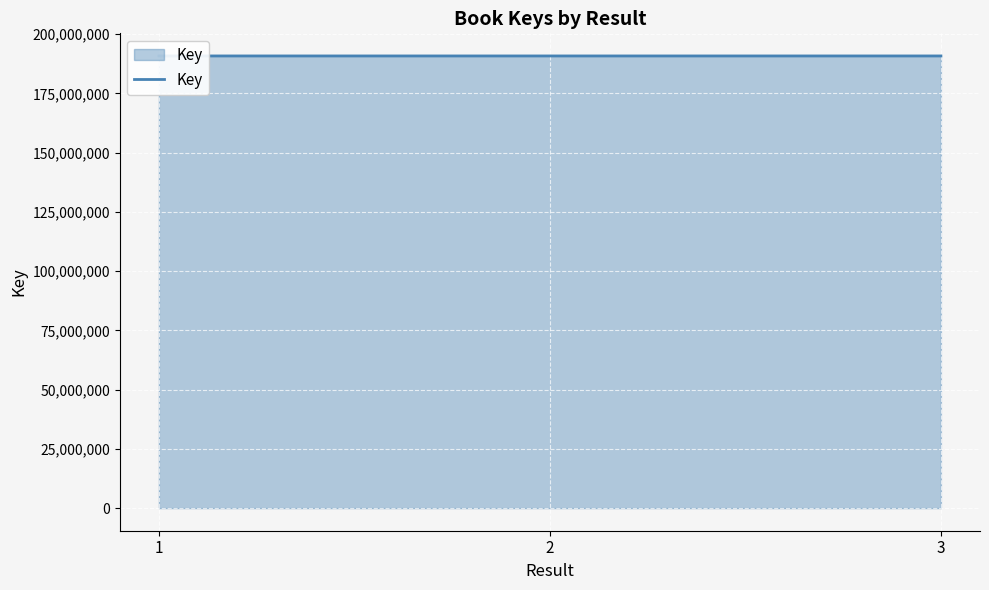

What is the difference between the values at 1 and 3?

181